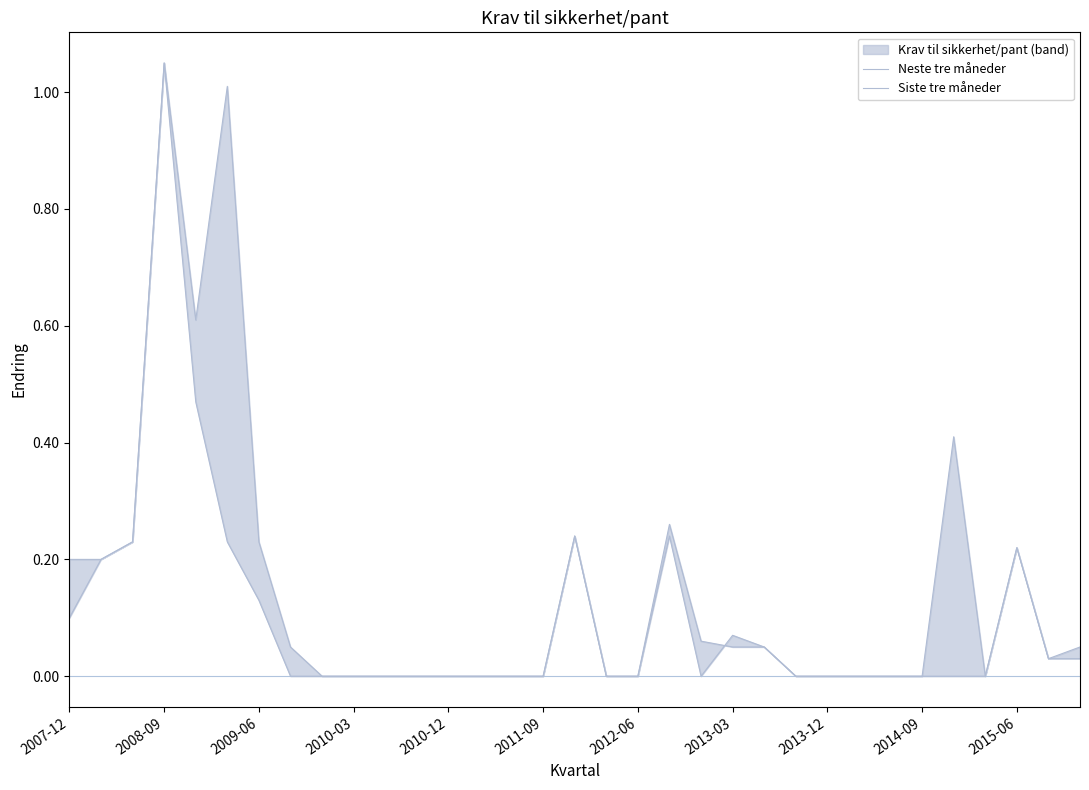

Is it true that Neste tre måneder equals 0.3 at 28?

False